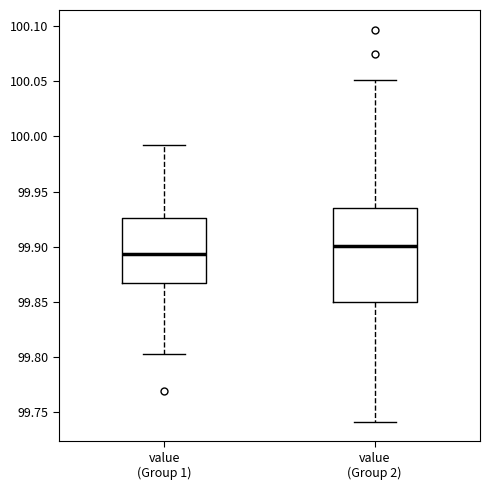

Where is the upper edge of the box for value (Group 2) on the y-axis? The values are not printed on the chart, so give them approximately, as read against the axis.

99.935